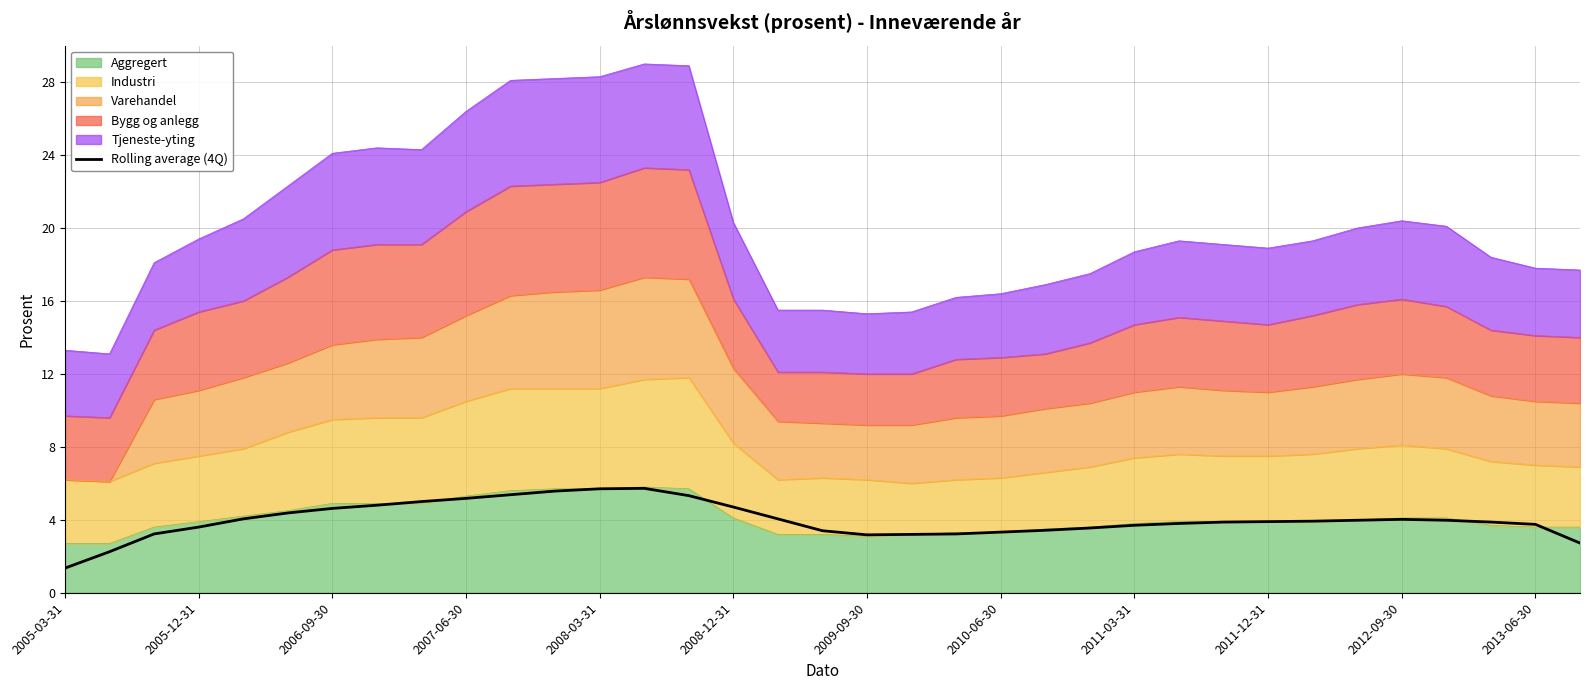

How many interior local valleys (lower than both neighbors) does the data have?

1